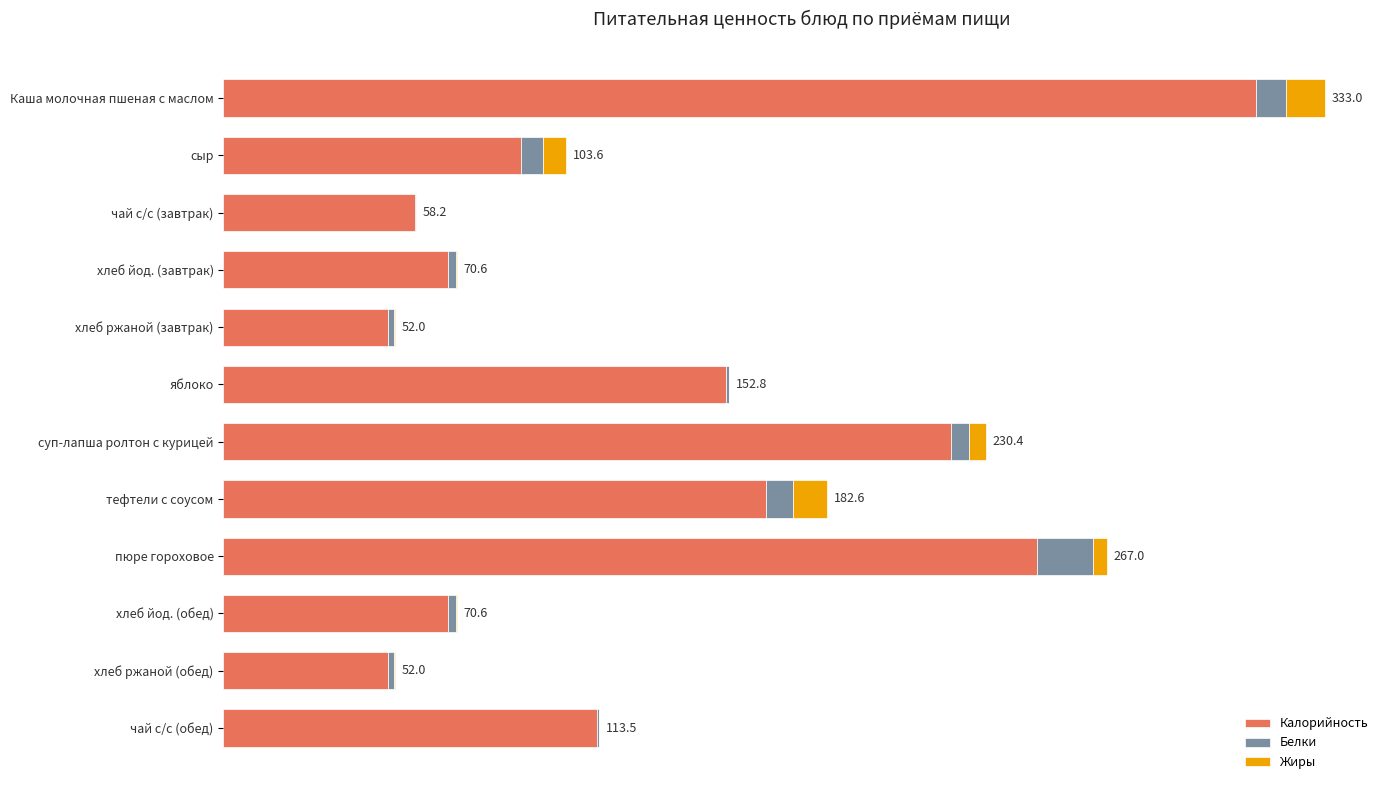

What is the highest value of the Калорийность series?

312.3